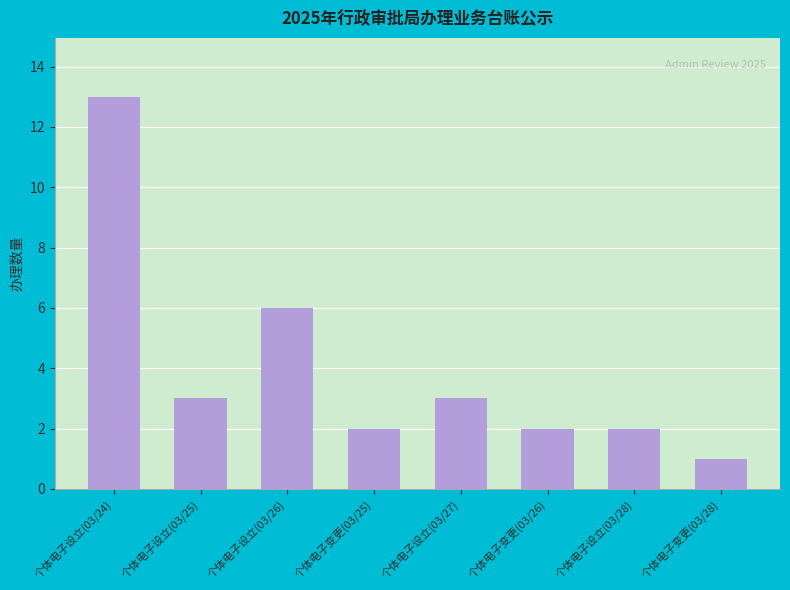

Is it true that the value at 个体电子变更(03/28) is 0?

False